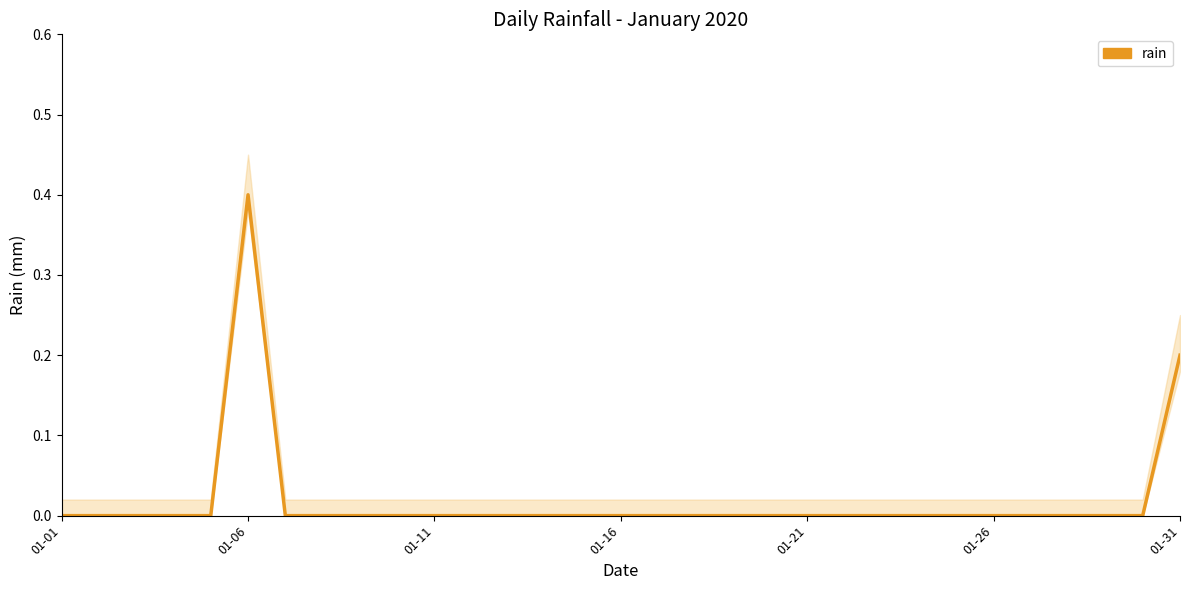

How many lines are shown in the chart?

1